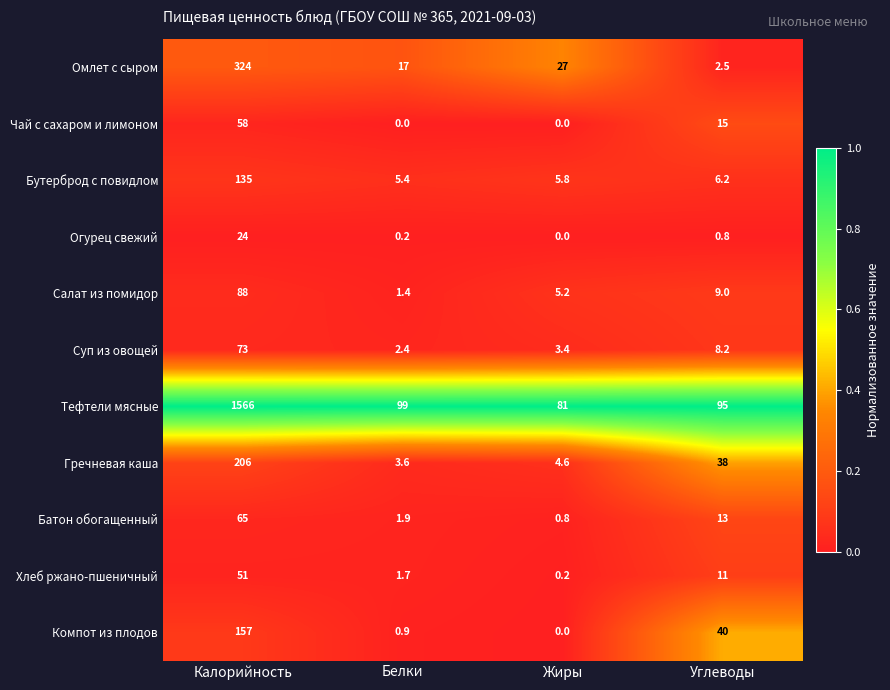

What is the total value across all series at Жиры?

128.0